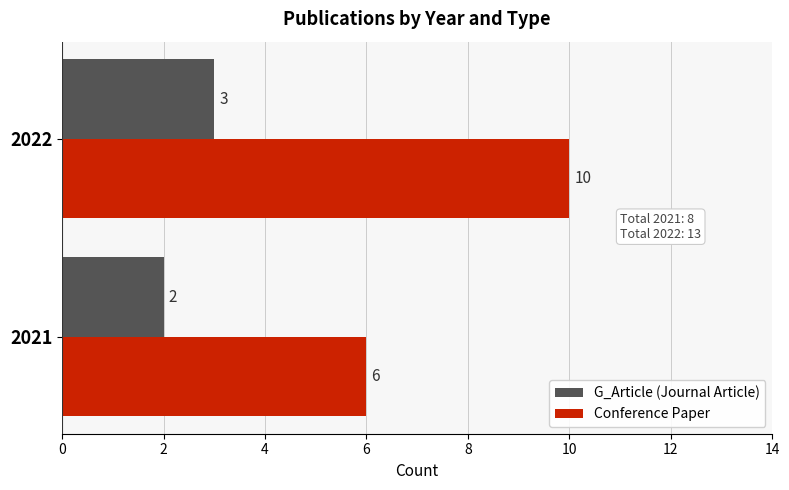

What is the difference between the maximum and minimum values in the Conference Paper series?

4